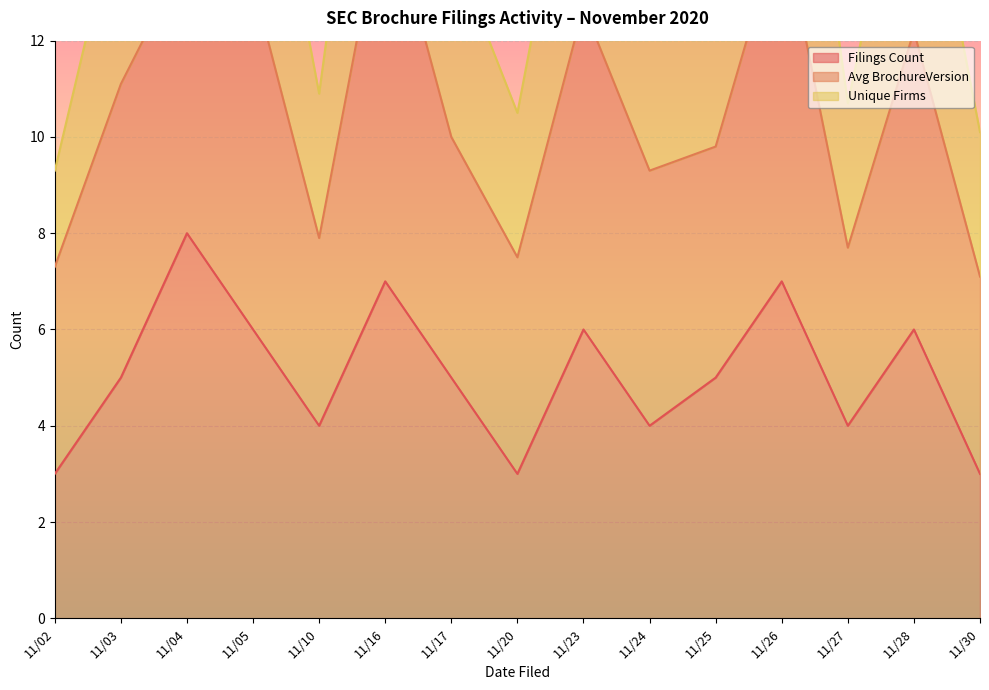

The value of Filings Count at 11/23 is 6. True or false?

True